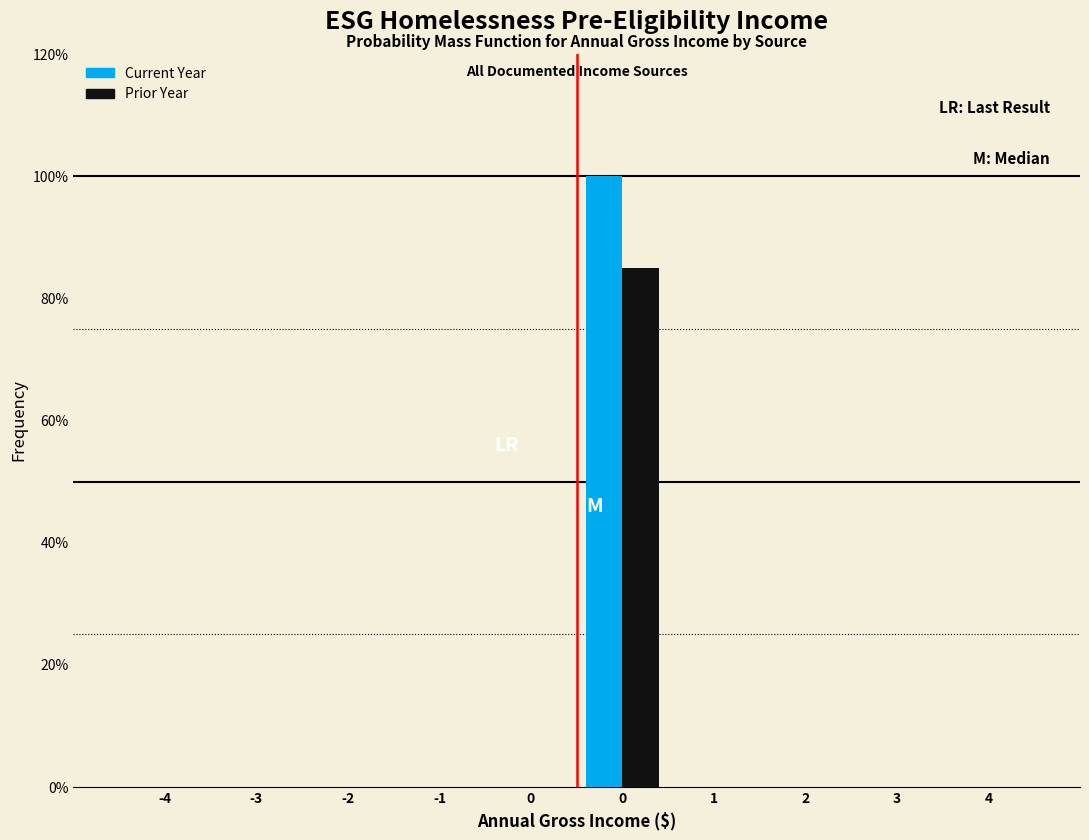

What are all the series names shown in the legend?

Current Year, Prior Year